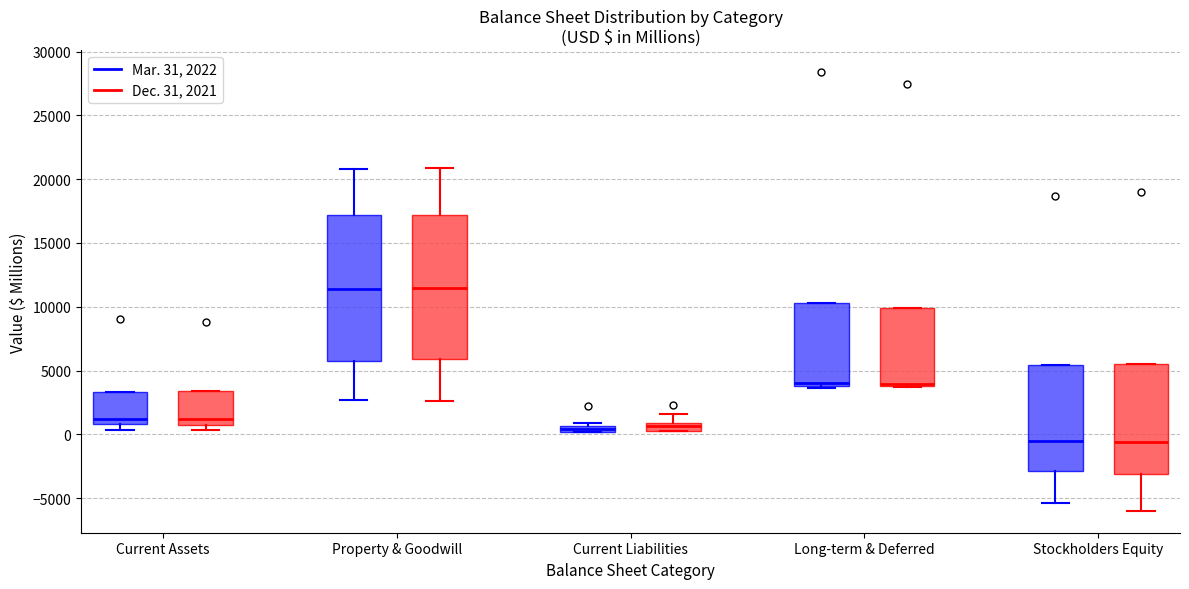

Where is the upper edge of the box for Long-term & Deferred (Mar. 31, 2022) on the y-axis? The values are not printed on the chart, so give them approximately, as read against the axis.

10500